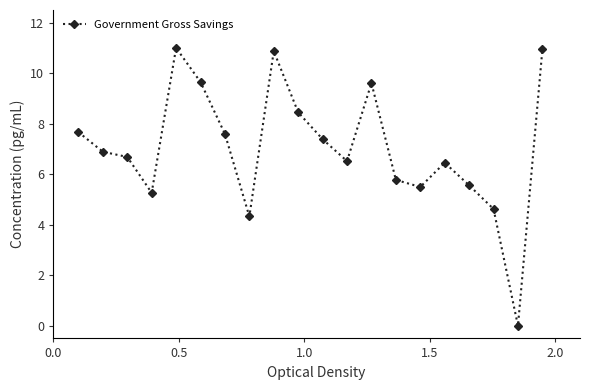

Reading left to right, what are all the values shown in this chart?

7.7	6.9	6.7	5.3	11.0	9.6	7.6	4.3	10.9	8.4	7.4	6.5	9.6	5.8	5.5	6.5	5.6	4.6	0.0	10.9